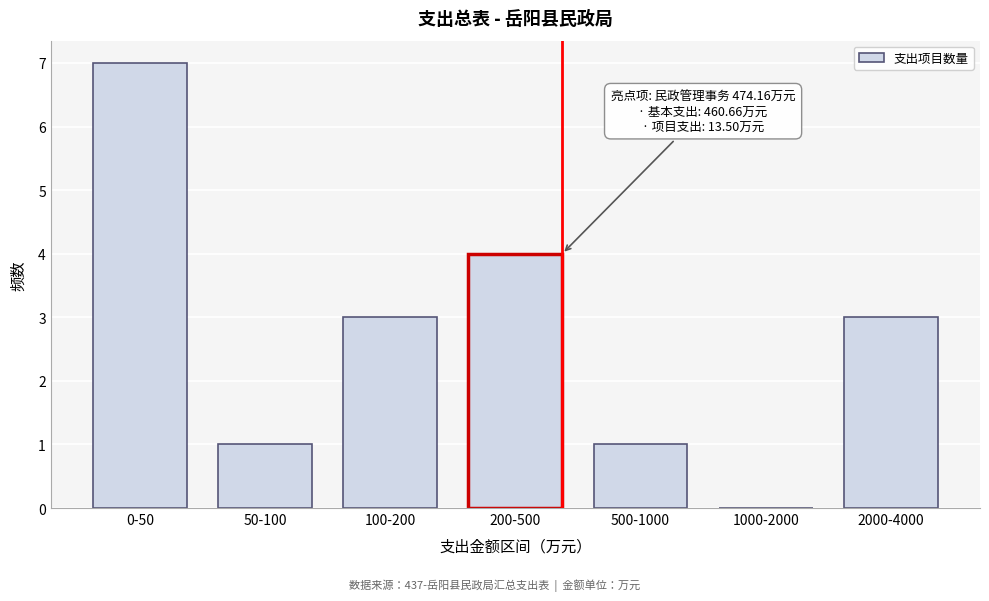

Reading left to right, what are all the values shown in this chart?

0-50=7	50-100=1	100-200=3	200-500=4	500-1000=1	1000-2000=0	2000-4000=3